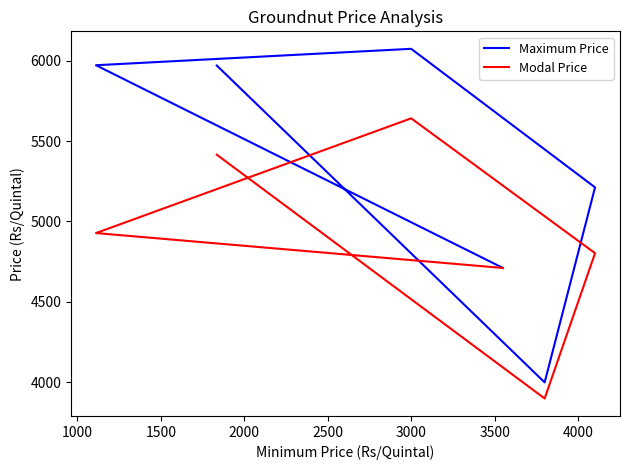

The value of Modal Price at 3000 is 8242. True or false?

False